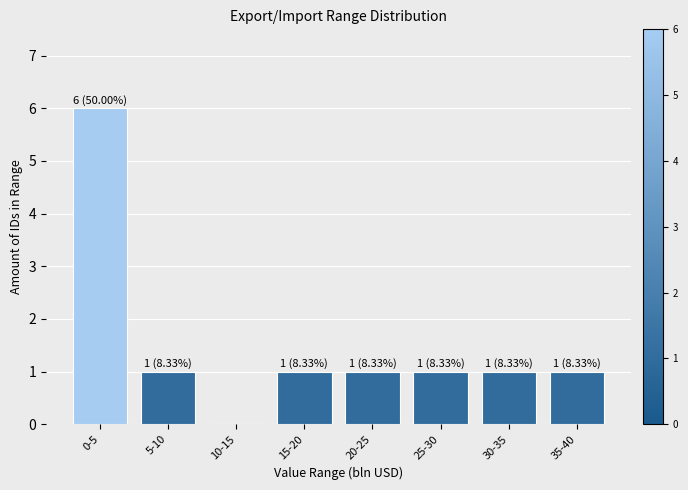

Reading left to right, transcribe all the data shown in this chart.

0-5=6	5-10=1	10-15=0	15-20=1	20-25=1	25-30=1	30-35=1	35-40=1